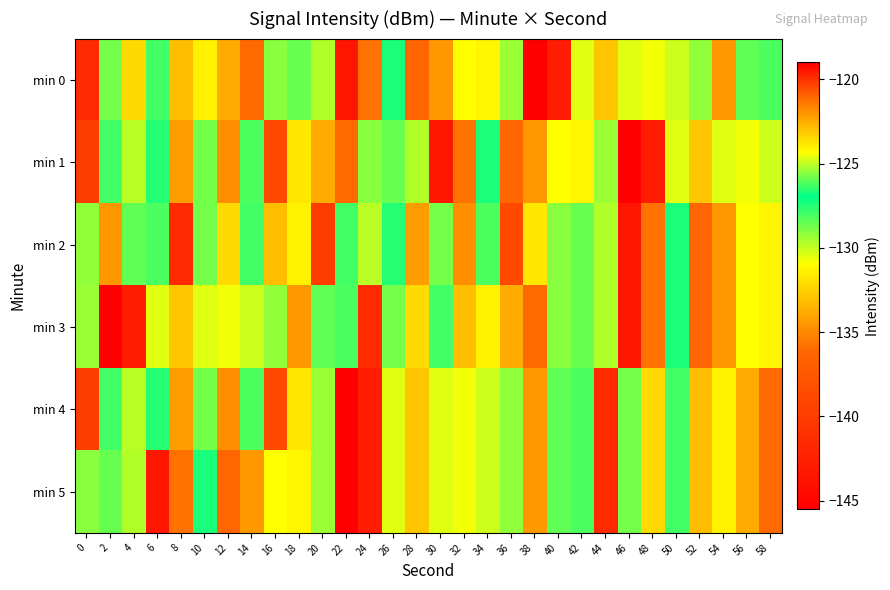

Reading left to right, list all the values displayed in this chart.

min 0: 0=-119.9	2=-125.8	4=-132.2	6=-126.3	8=-122.9	10=-124.0	12=-122.5	14=-121.1	16=-129.1	18=-128.6	20=-129.7	22=-119.4	24=-135.8	26=-126.7	28=-136.2	30=-134.5	32=-124.3	34=-131.3	36=-125.4	38=-145.4	40=-142.8	42=-124.6	44=-132.9	46=-130.5	48=-130.7	50=-130.1	52=-125.5	54=-122.1	56=-126.0	58=-126.2
min 1: 0=-140.0	2=-126.3	4=-125.0	6=-127.5	8=-122.1	10=-128.8	12=-121.8	14=-128.2	16=-120.5	18=-123.8	20=-122.5	22=-121.1	24=-129.1	26=-128.6	28=-129.7	30=-119.4	32=-135.8	34=-126.7	36=-136.2	38=-134.5	40=-124.3	42=-131.3	44=-125.4	46=-145.4	48=-142.8	50=-124.6	52=-132.9	54=-130.5	56=-130.7	58=-130.1
min 2: 0=-125.5	2=-122.1	4=-126.0	6=-126.2	8=-119.9	10=-125.8	12=-132.2	14=-126.3	16=-122.9	18=-124.0	20=-140.0	22=-126.3	24=-125.0	26=-127.5	28=-122.1	30=-128.8	32=-121.8	34=-128.2	36=-120.5	38=-123.8	40=-129.1	42=-128.6	44=-129.7	46=-119.4	48=-135.8	50=-126.7	52=-136.2	54=-134.5	56=-124.3	58=-131.3
min 3: 0=-125.4	2=-145.4	4=-142.8	6=-124.6	8=-132.9	10=-130.5	12=-130.7	14=-130.1	16=-125.5	18=-122.1	20=-126.0	22=-126.2	24=-119.9	26=-125.8	28=-132.2	30=-126.3	32=-122.9	34=-124.0	36=-122.5	38=-121.1	40=-129.1	42=-128.6	44=-129.7	46=-119.4	48=-135.8	50=-126.7	52=-136.2	54=-134.5	56=-124.3	58=-131.3
min 4: 0=-140.0	2=-126.3	4=-125.0	6=-127.5	8=-122.1	10=-128.8	12=-121.8	14=-128.2	16=-120.5	18=-123.8	20=-125.4	22=-145.4	24=-142.8	26=-124.6	28=-132.9	30=-130.5	32=-130.7	34=-130.1	36=-125.5	38=-122.1	40=-126.0	42=-126.2	44=-119.9	46=-125.8	48=-132.2	50=-126.3	52=-122.9	54=-124.0	56=-122.5	58=-121.1
min 5: 0=-129.1	2=-128.6	4=-129.7	6=-119.4	8=-135.8	10=-126.7	12=-136.2	14=-134.5	16=-124.3	18=-131.3	20=-125.4	22=-145.4	24=-142.8	26=-124.6	28=-132.9	30=-130.5	32=-130.7	34=-130.1	36=-125.5	38=-122.1	40=-126.0	42=-126.2	44=-119.9	46=-125.8	48=-132.2	50=-126.3	52=-122.9	54=-124.0	56=-122.5	58=-121.1